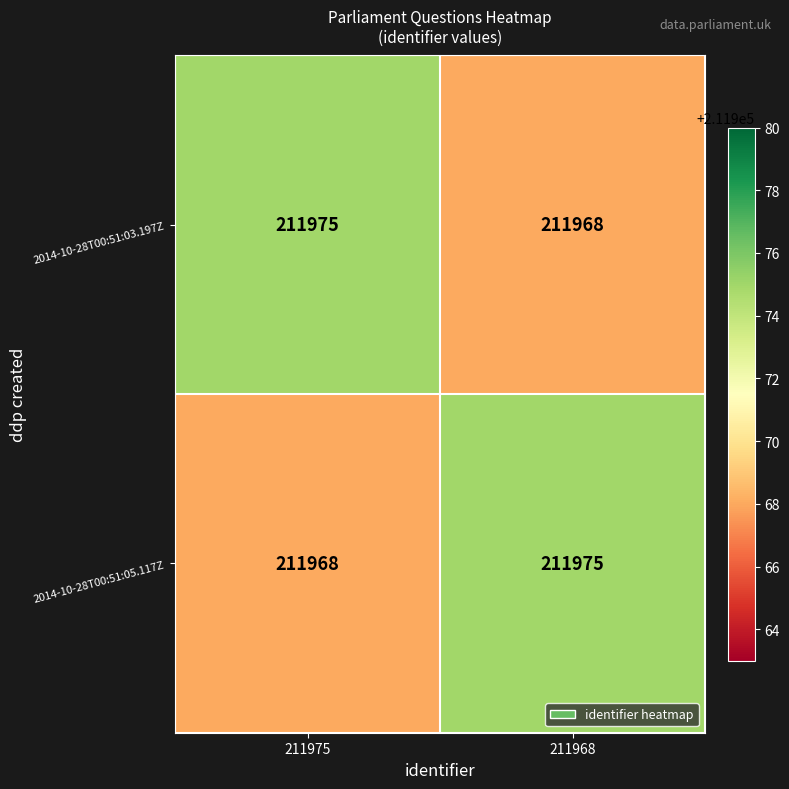

What is the spread (max minus min) of values at 211975?

7